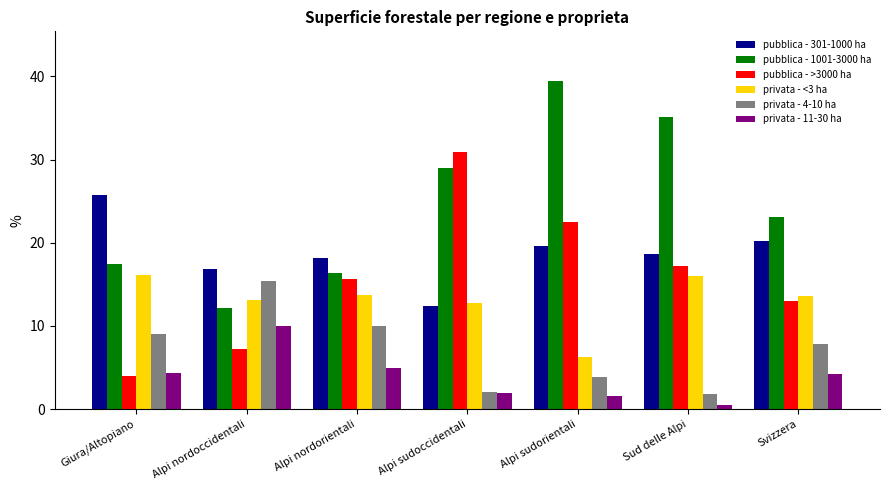

What is the label of the 7th bar from the left?

Svizzera